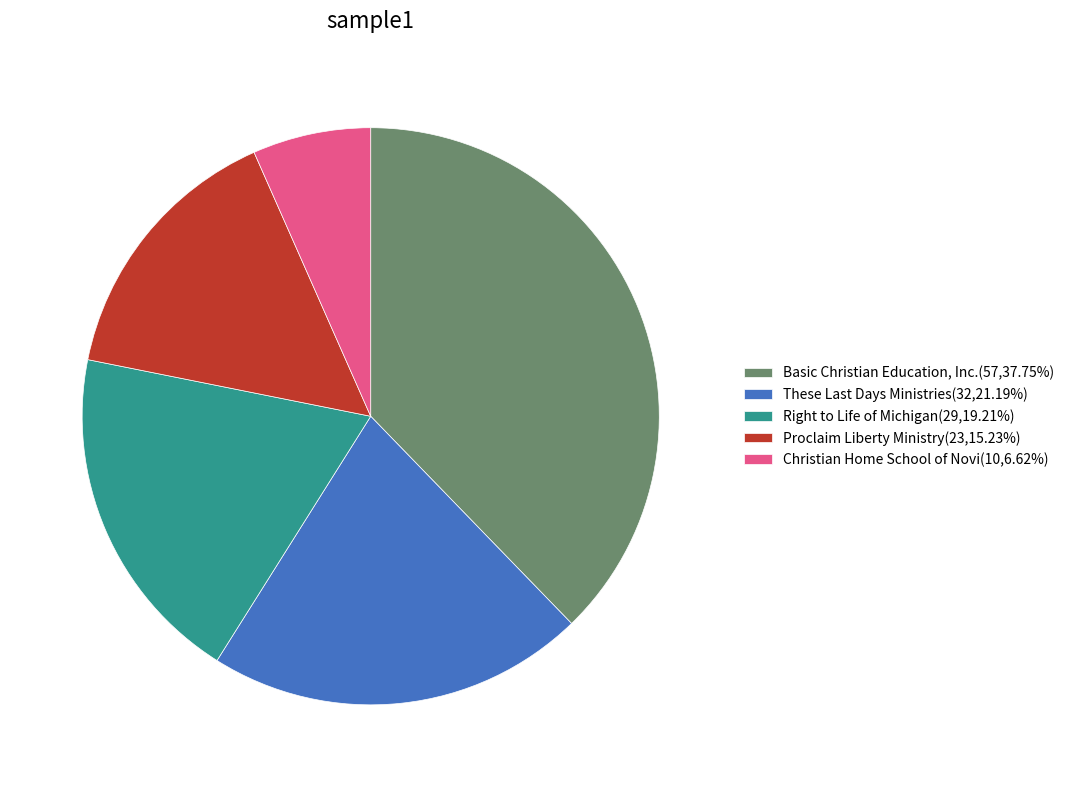

Is the sum of Basic Christian Education, Inc.(57,37.75%) and Proclaim Liberty Ministry(23,15.23%) greater than half?

Yes